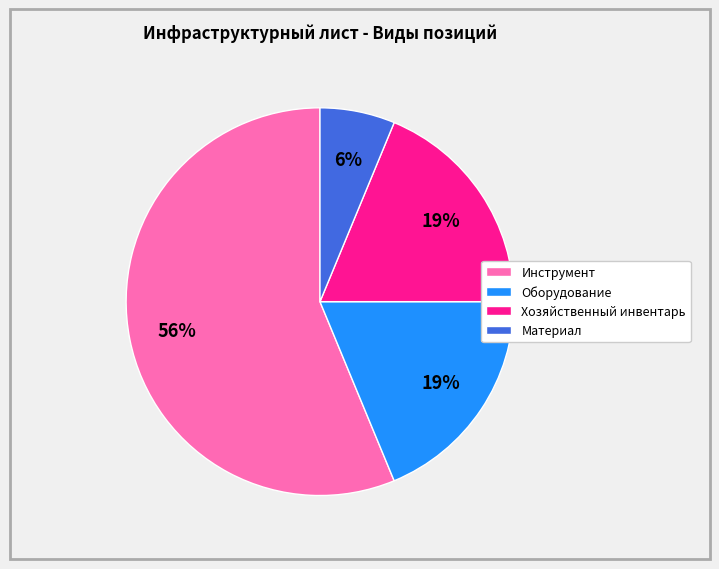

To the nearest percent, what percentage of the pie is Хозяйственный инвентарь?

19%